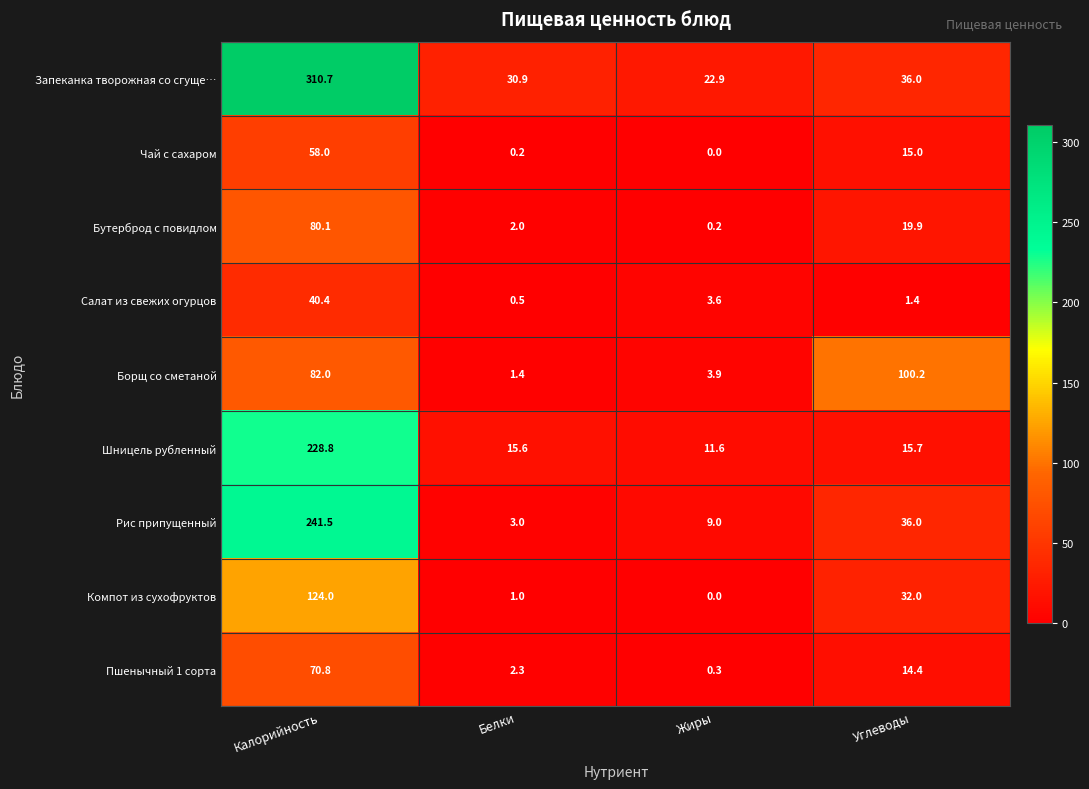

How many categories are shown in the chart?

4